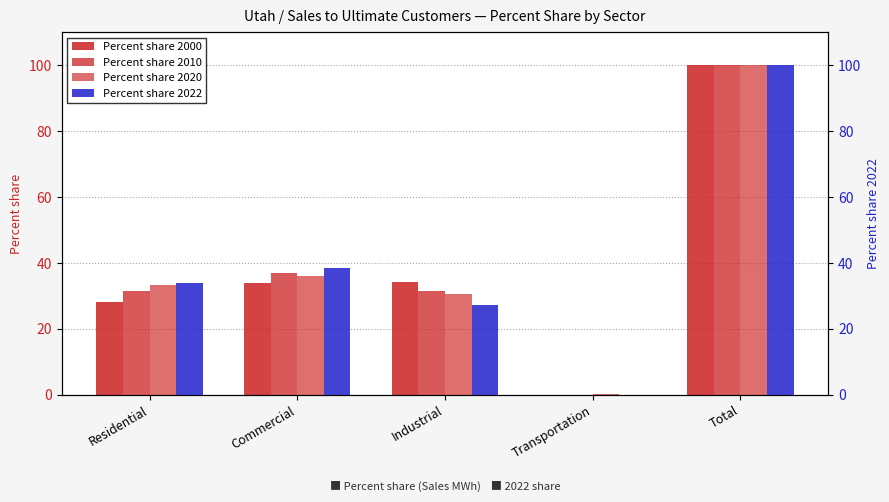

Reading left to right, what are all the values shown in this chart?

Percent share 2000: 28.1	34.0	34.1	0.0	100.0
Percent share 2010: 31.5	37.0	31.4	0.1	100.0
Percent share 2020: 33.3	36.0	30.5	0.2	100.0
Percent share 2022: 34.0	38.6	27.3	0.1	100.0